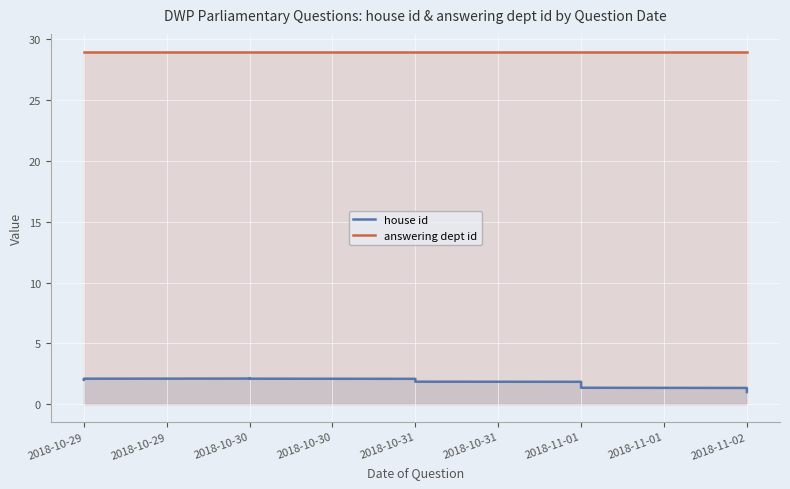

What is the total value across all series at 2018-11-02?

30